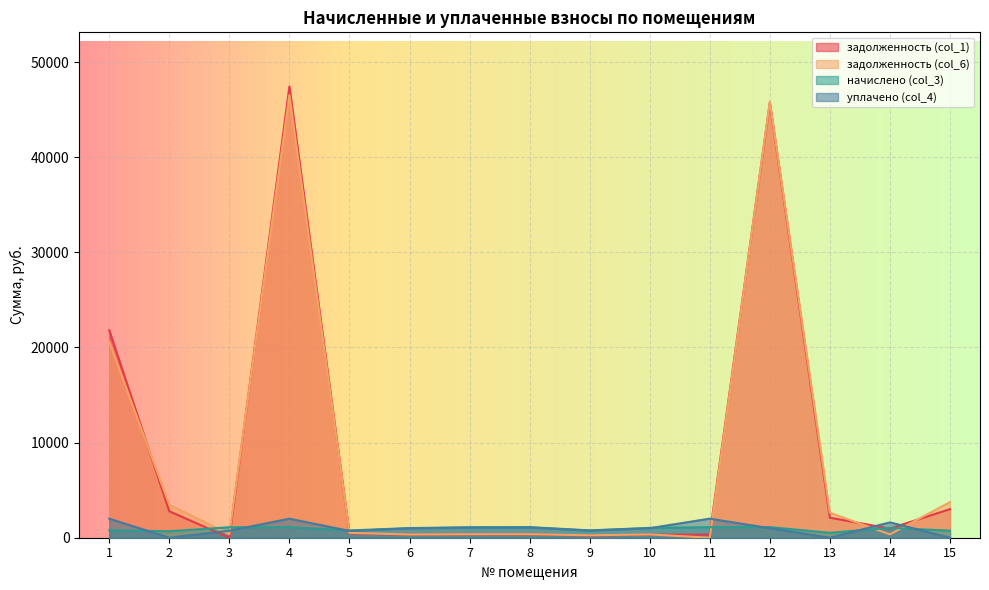

How many positive values does the уплачено (col_4) series have?

12